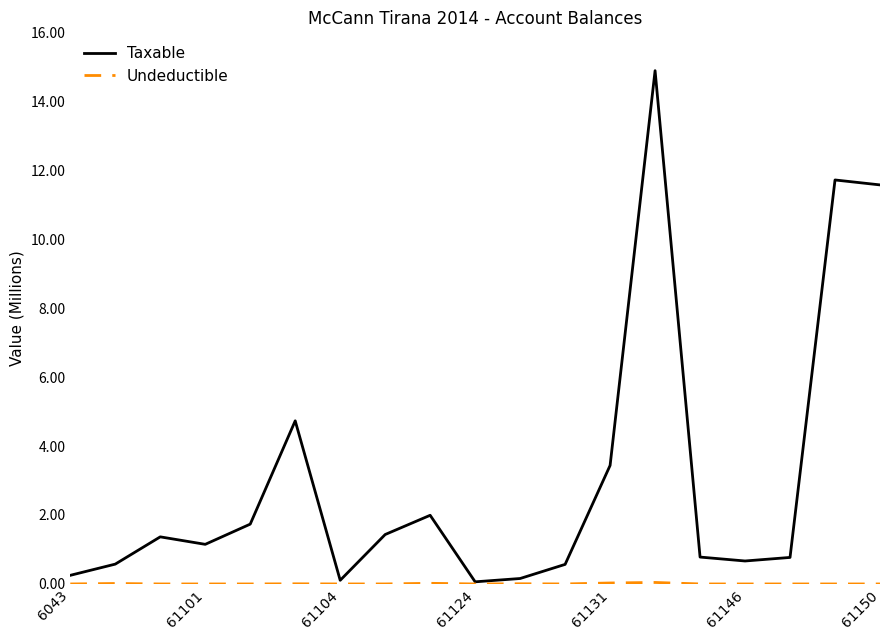

What is the difference between the second highest and second lowest values in the Taxable series?

11.6